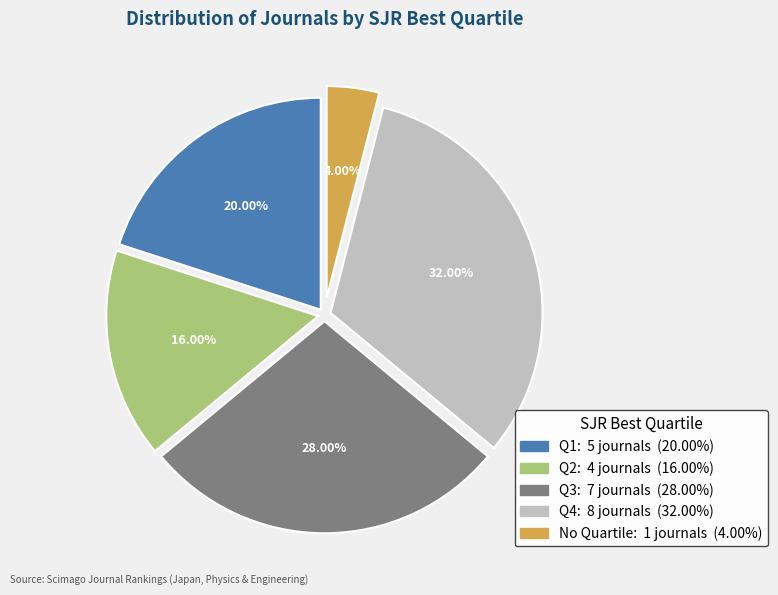

What percentage is NOT represented by Q4?

68.0%